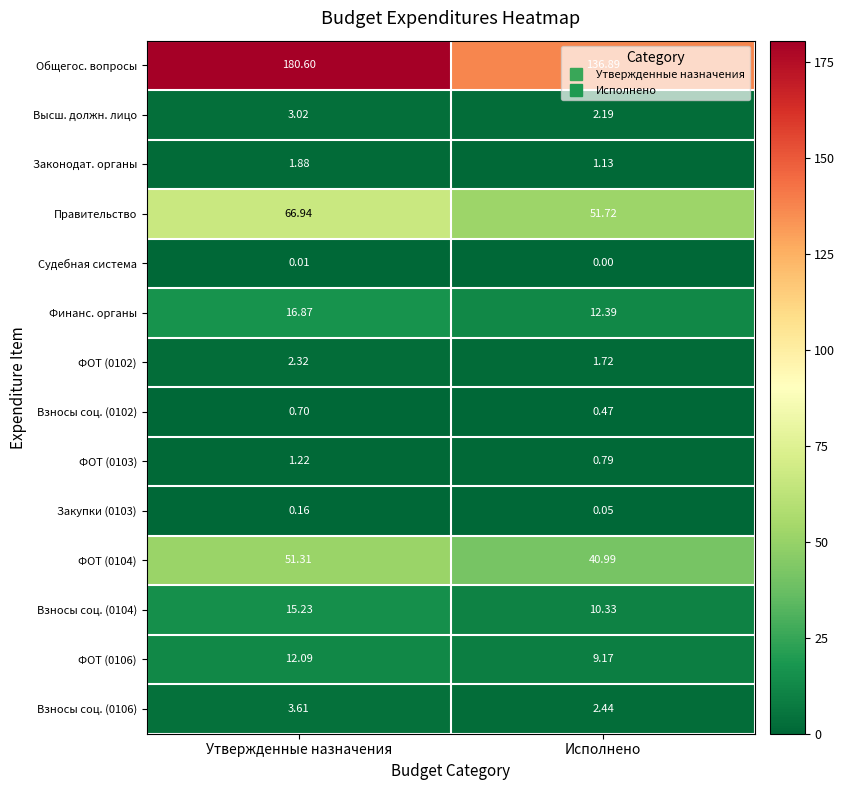

Where is Общегос. вопросы nearest to the value 158?

Исполнено